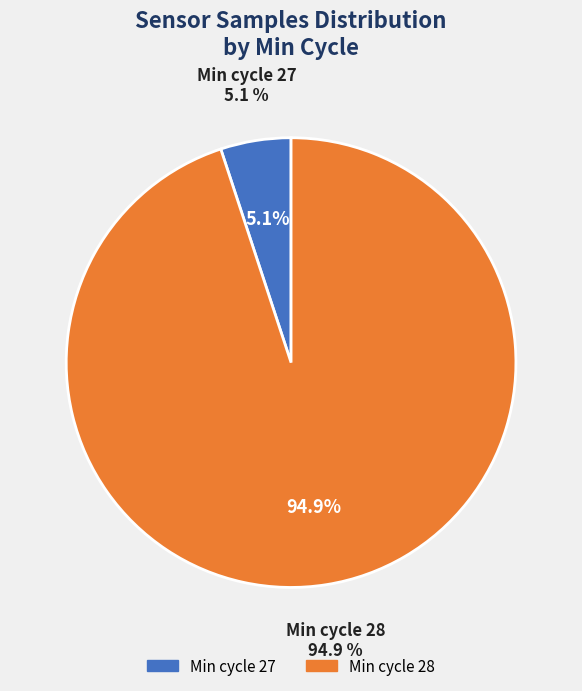

Is it true that 25 is 1% of the pie?

False